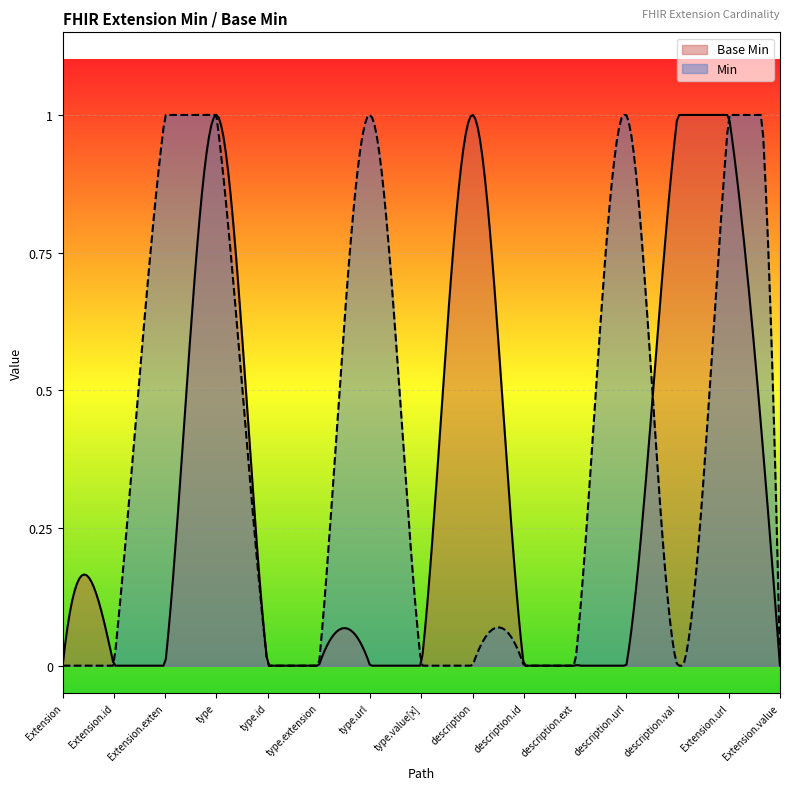

Rank the categories by value from highest to lowest.

Extension.extension:type, Extension.extension:description, Extension.extension:description.value[x], Extension.url, Extension, Extension.id, Extension.extension, Extension.extension:type.id, Extension.extension:type.extension, Extension.extension:type.url, Extension.extension:type.value[x], Extension.extension:description.id, Extension.extension:description.extension, Extension.extension:description.url, Extension.value[x]